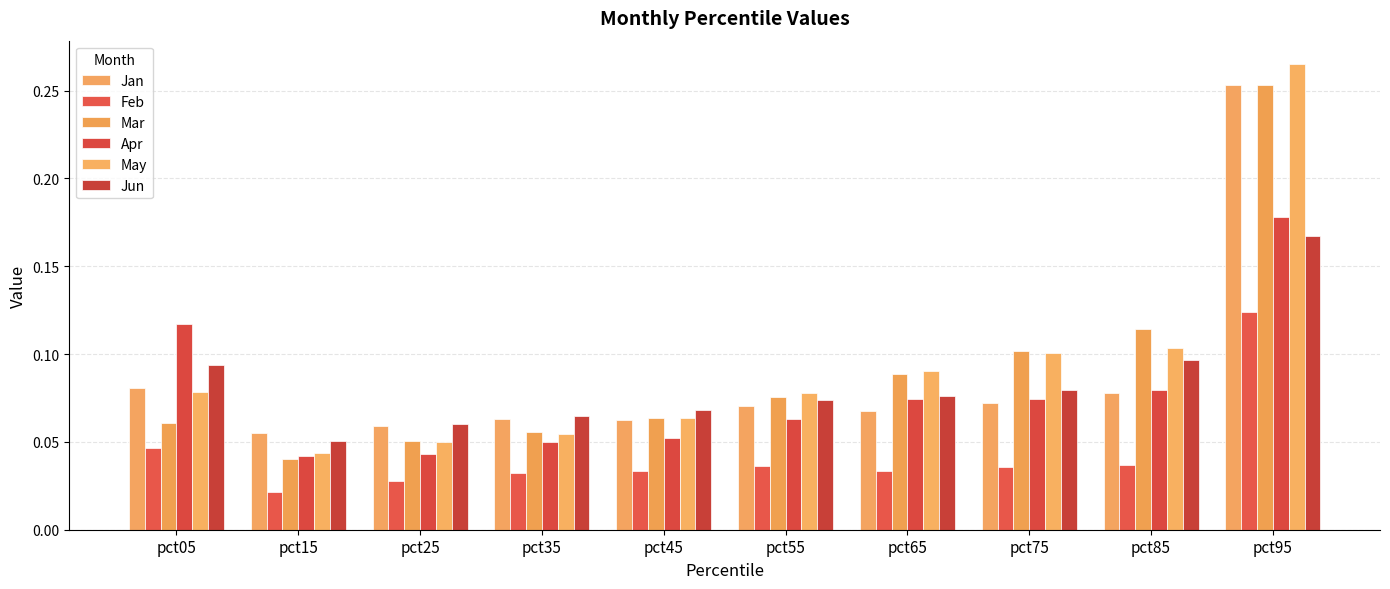

Count the Jun values in the range 0 to 1.

10